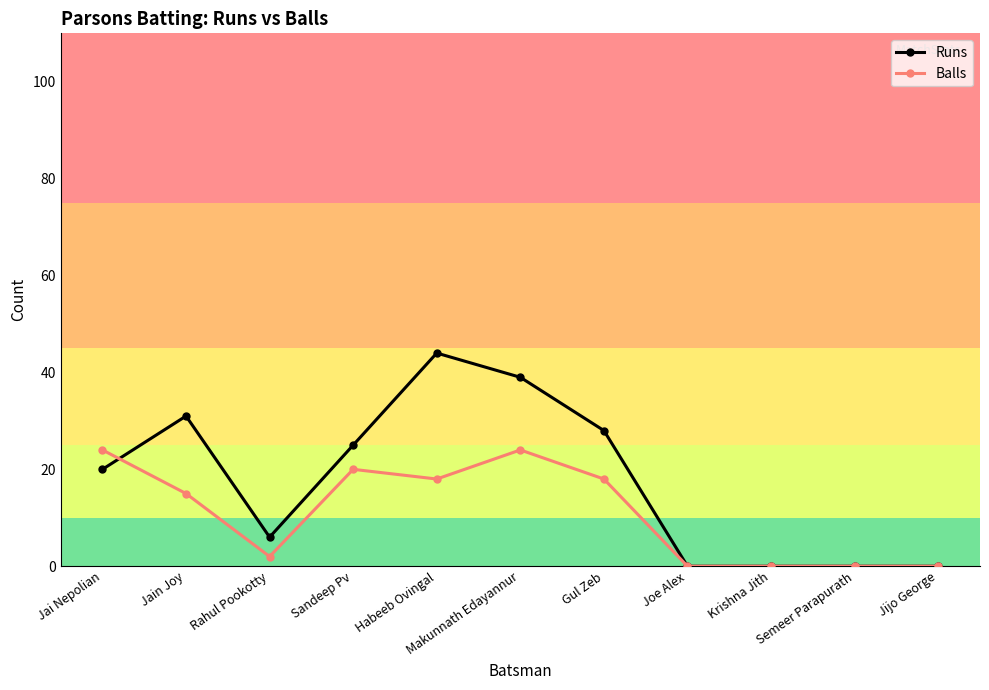

How many categories are shown in the chart?

11